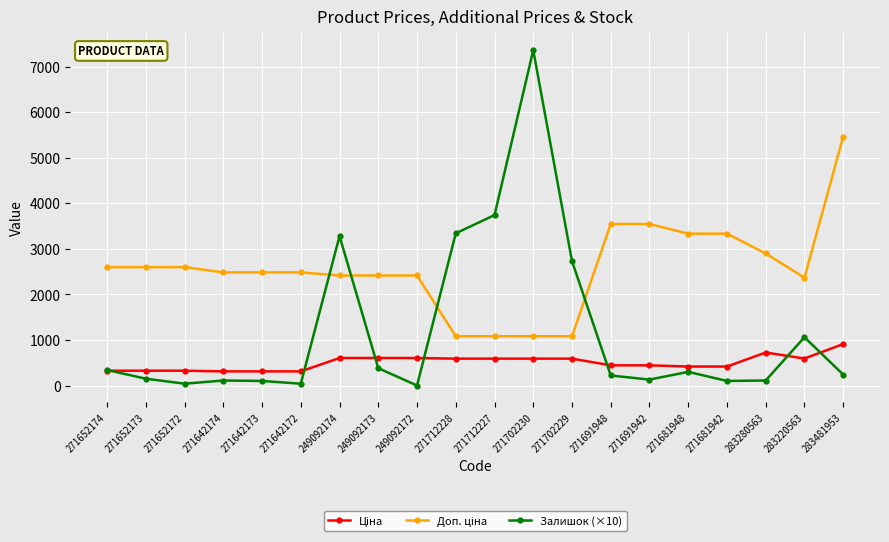

True or false: Залишок (×10) has more than 2 points higher than both neighbors.

True